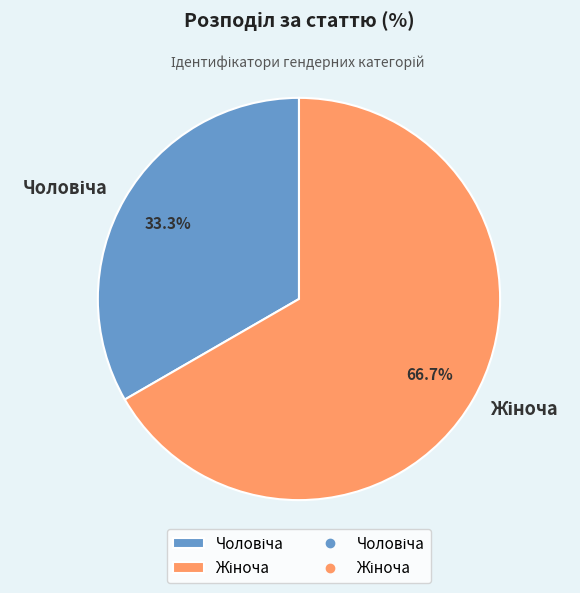

Is there a majority slice in this chart?

Yes